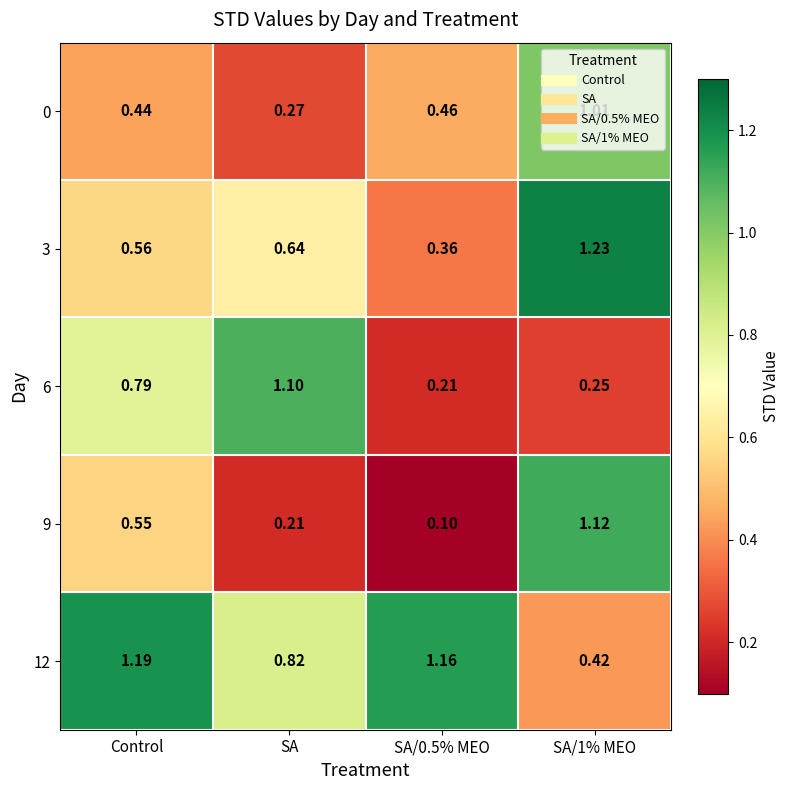

Between Control and SA, which series saw the biggest shift?

12